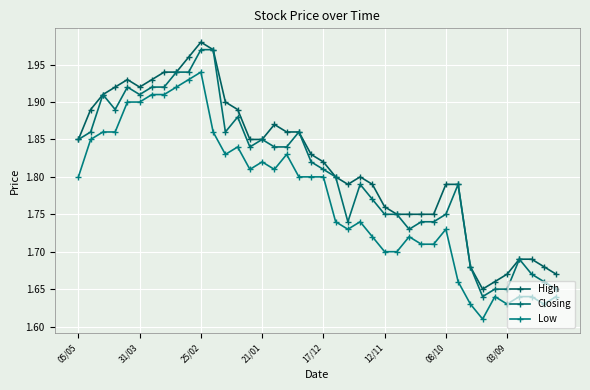

List the series in order of their peak value, lowest first.

Low, Closing, High